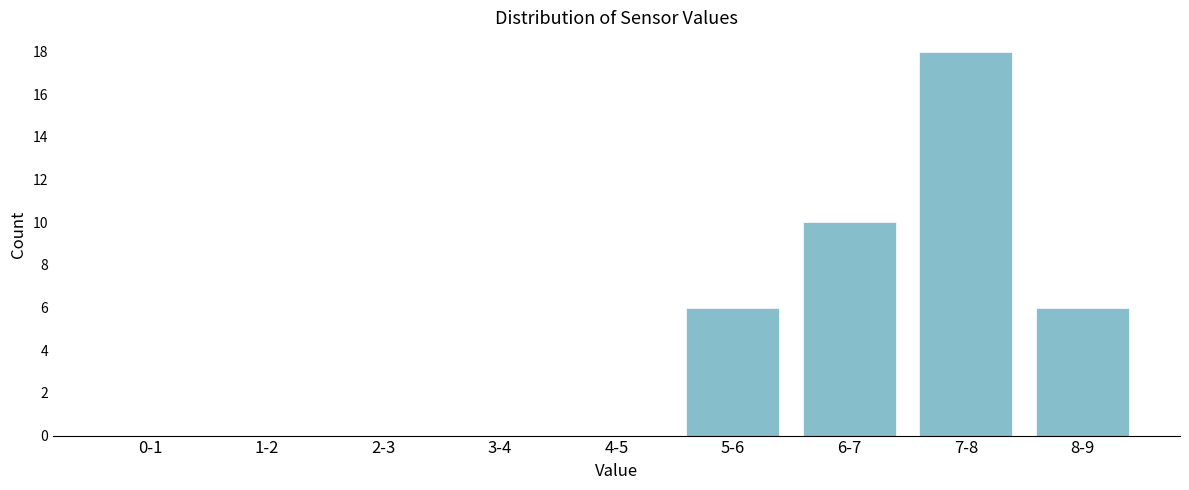

Reading left to right, what are all the values shown in this chart?

0-1=0	1-2=0	2-3=0	3-4=0	4-5=0	5-6=6	6-7=10	7-8=18	8-9=6